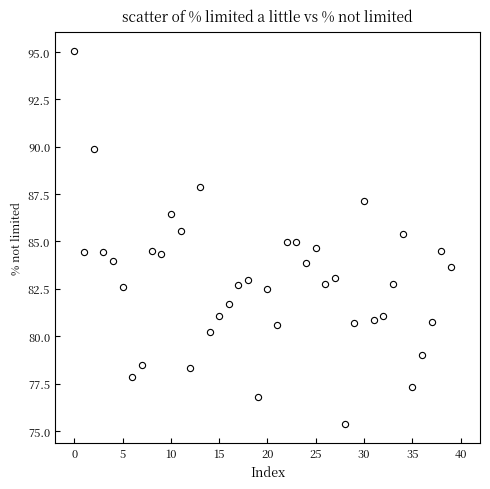

What is the range of Y values (max minus min)?

19.7